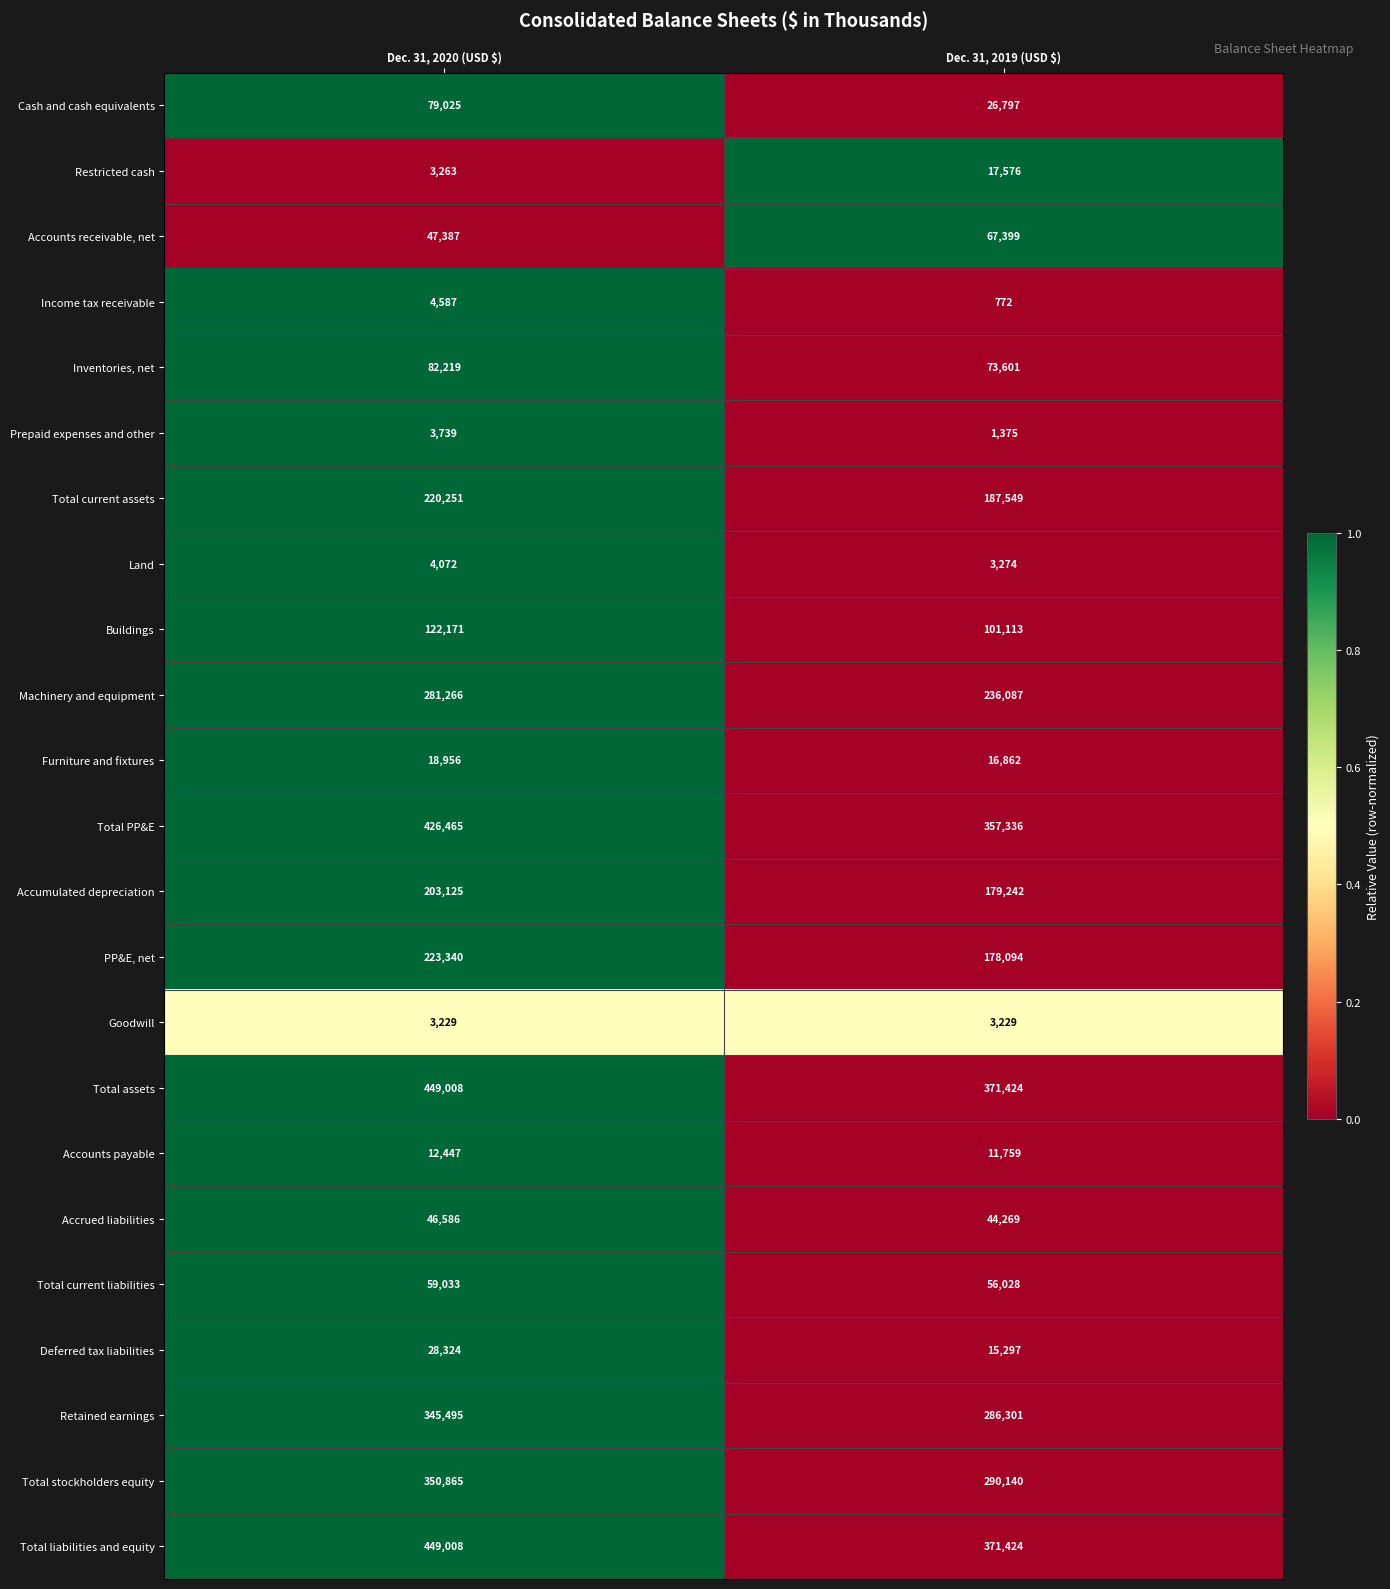

What is the minimum value shown in the chart?

772